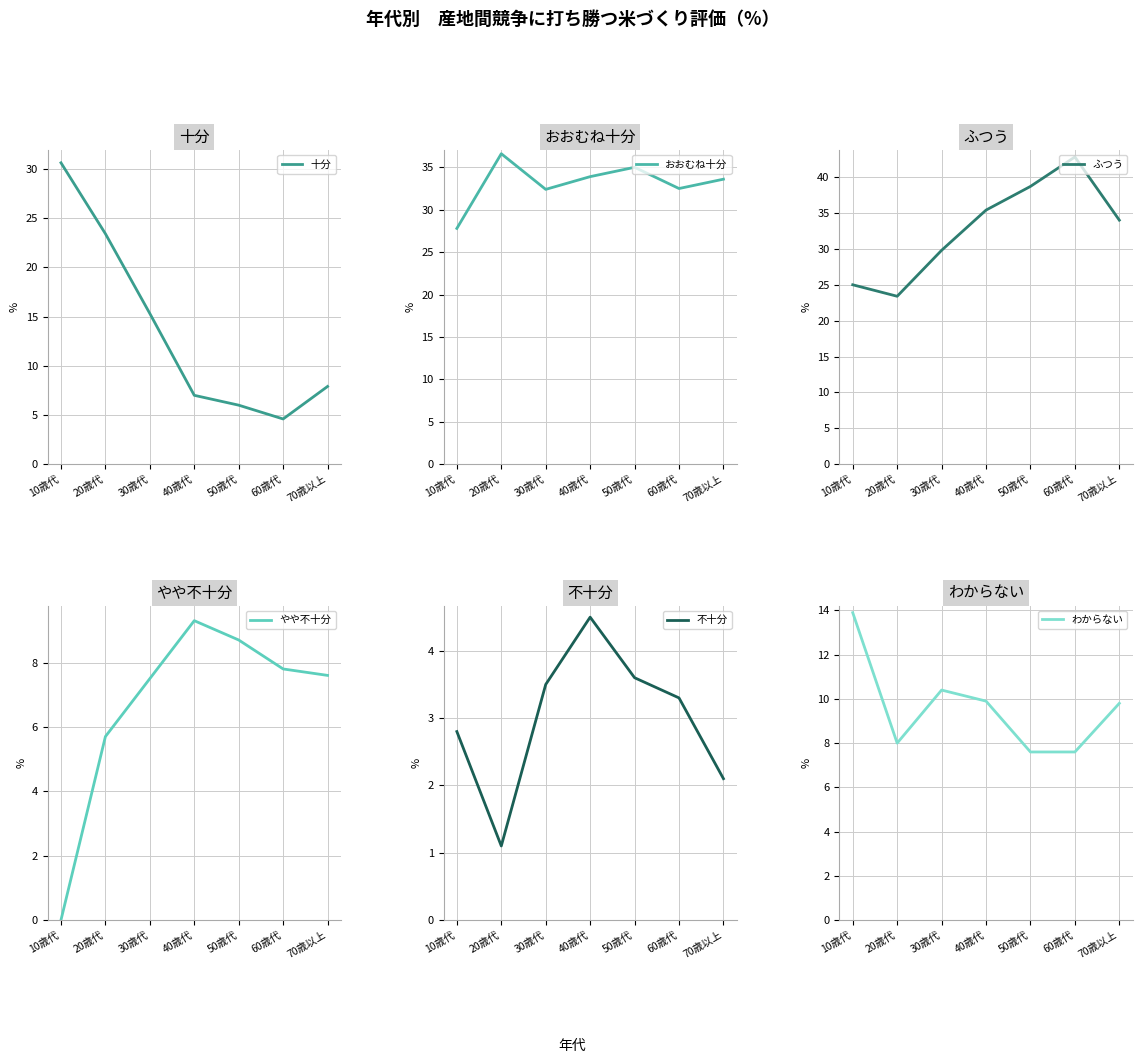

After their last crossing, which series has the higher values: 十分 or おおむね十分?

おおむね十分